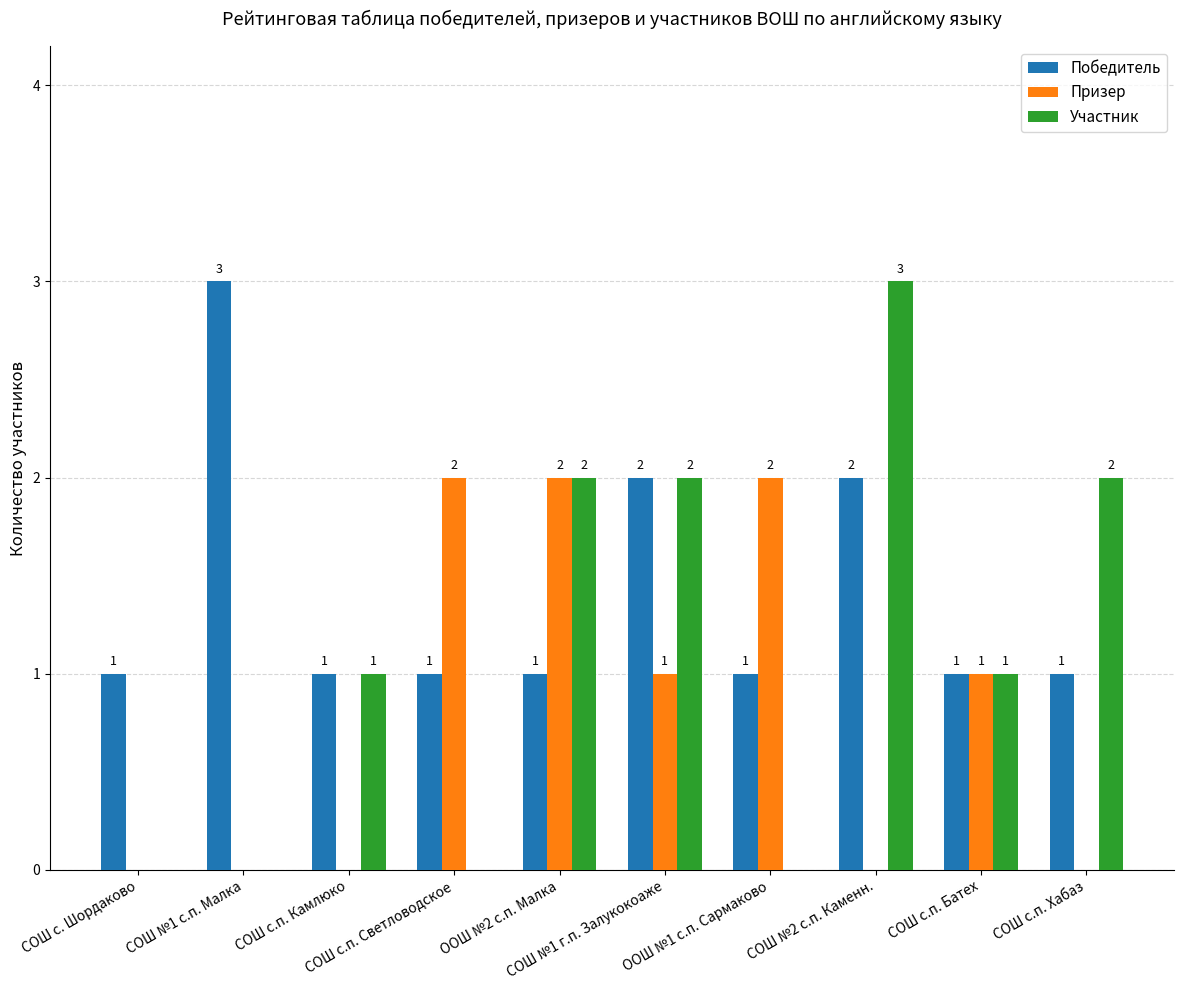

True or false: Призер has a value of 0 at СОШ с.п. Батех.

False